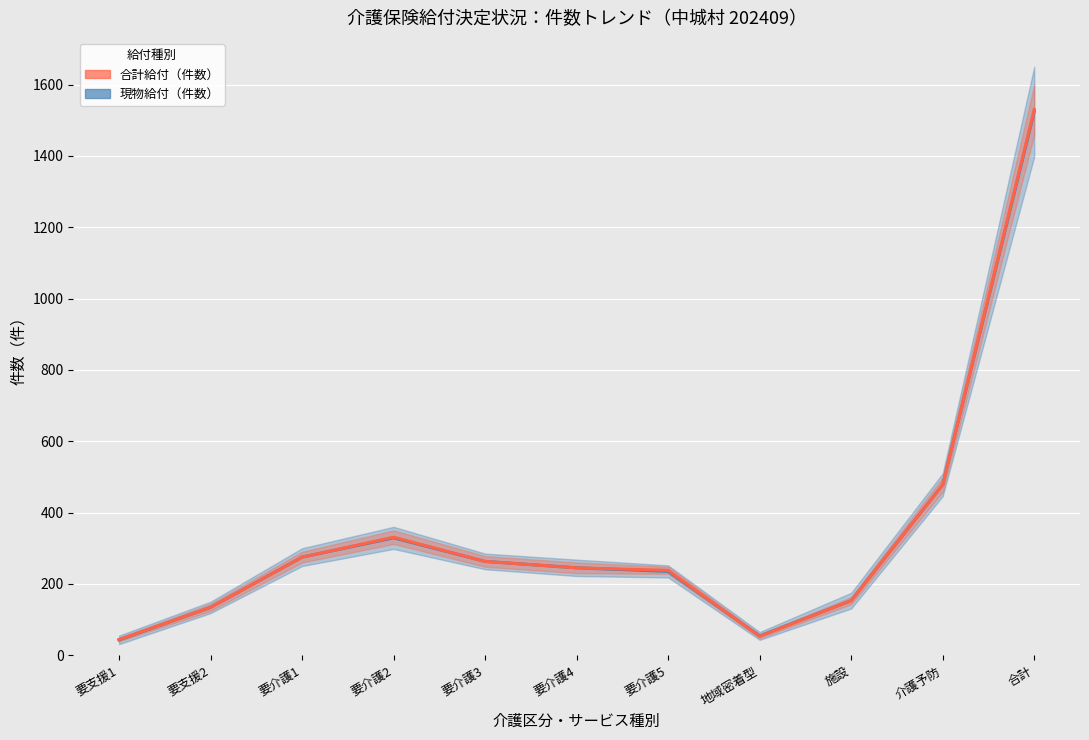

What is the sum of all 合計給付（件数） values?

3744